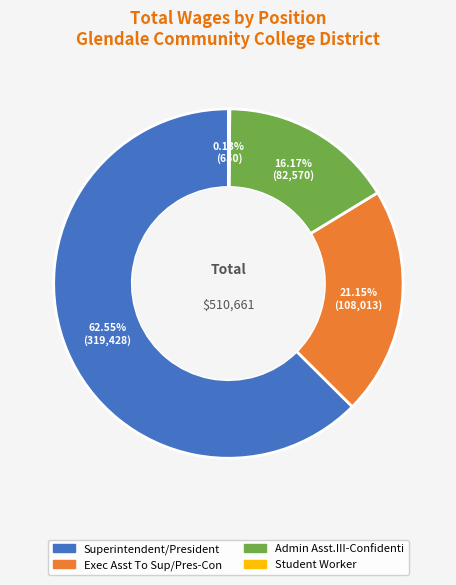

What is the total percentage of Admin Asst.III-Confidenti and Exec Asst To Sup/Pres-Con?

37.3%